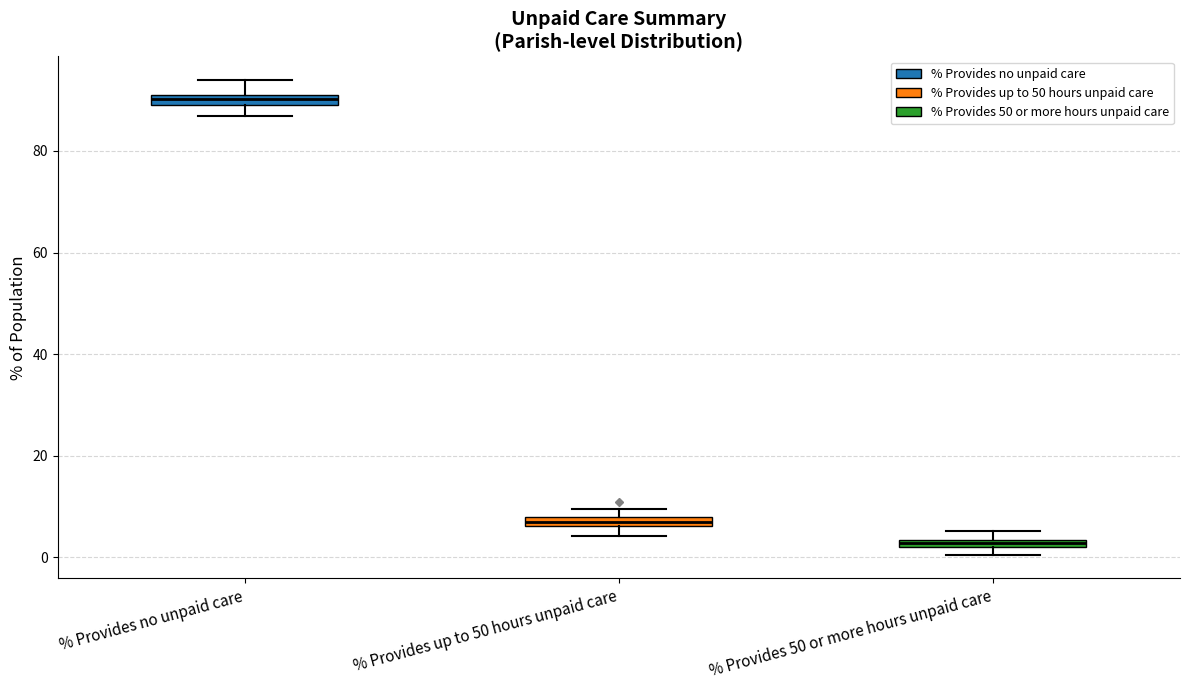

Where is the upper edge of the box for % Provides 50 or more hours unpaid care on the y-axis? The values are not printed on the chart, so give them approximately, as read against the axis.

4